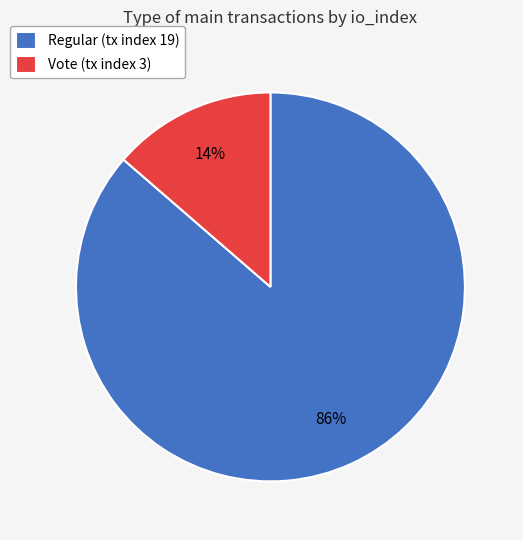

What percentage is the Vote (tx index 3) slice, to the nearest percent?

14%